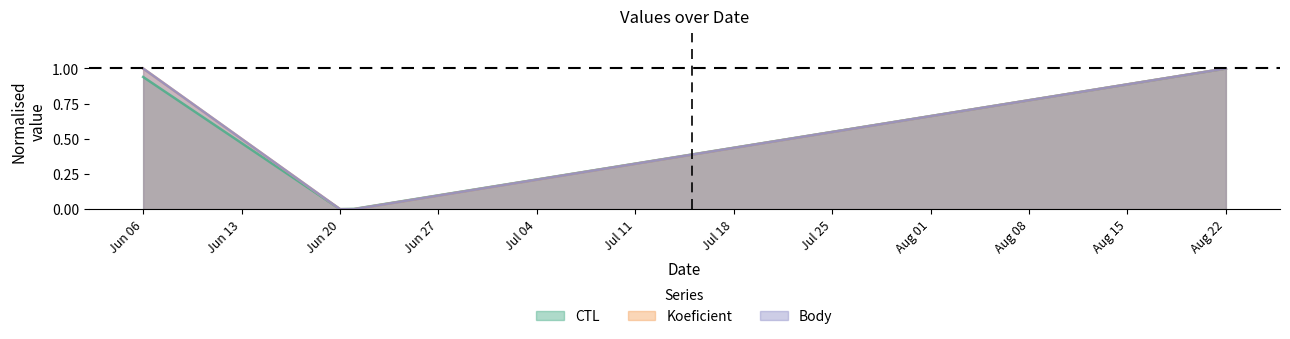

At Jun 20, list the series in order from largest to smallest.

CTL, Koeficient, Body